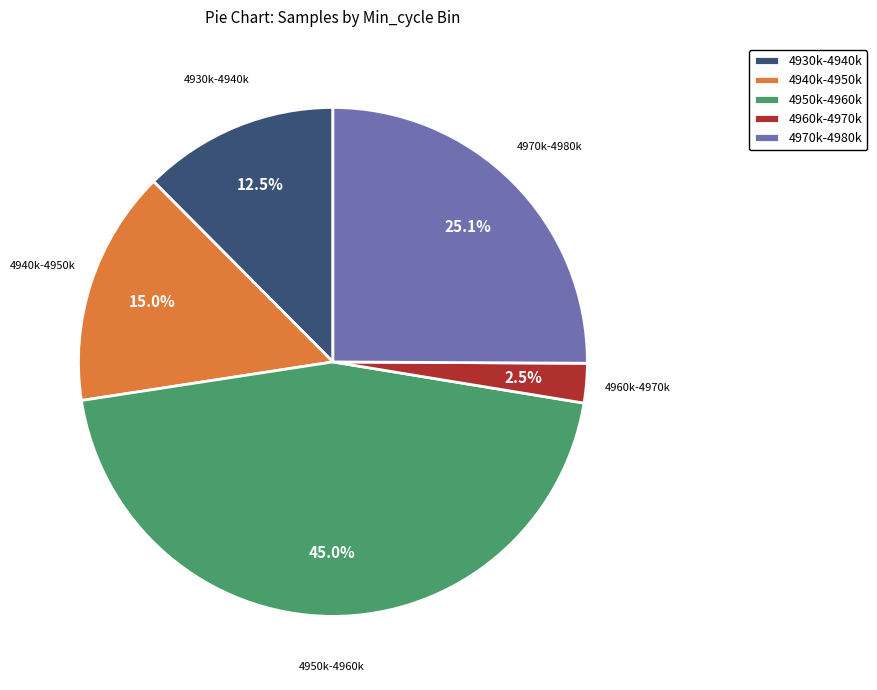

Which has a higher value, 4960k-4970k or 4930k-4940k?

4930k-4940k